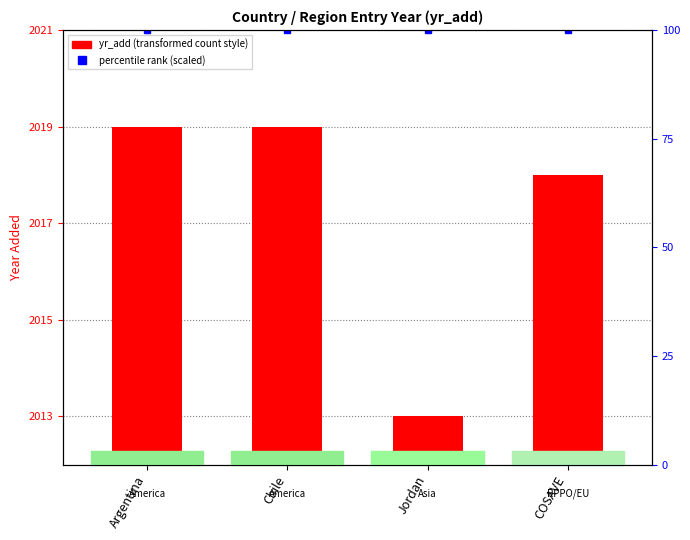

True or false: the data shows 3487 at Chile.

False